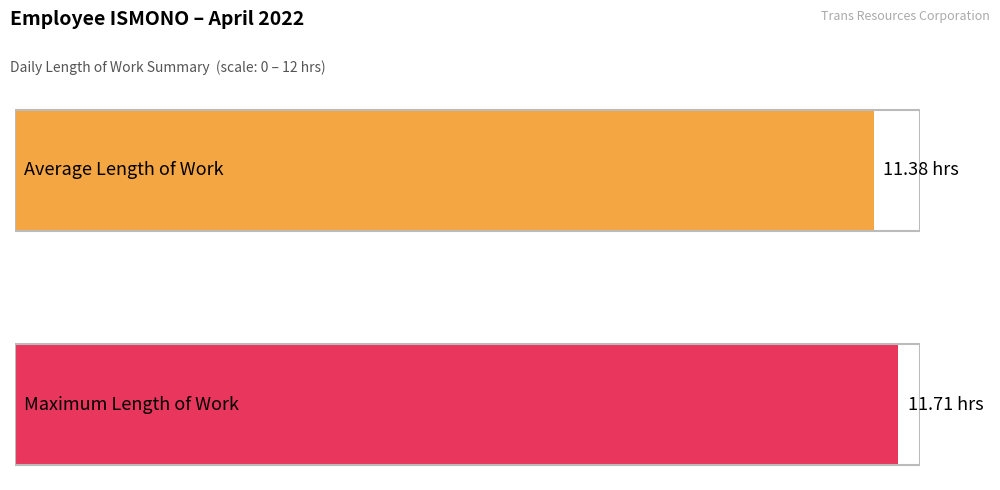

What is the maximum value shown in the chart?

11.7